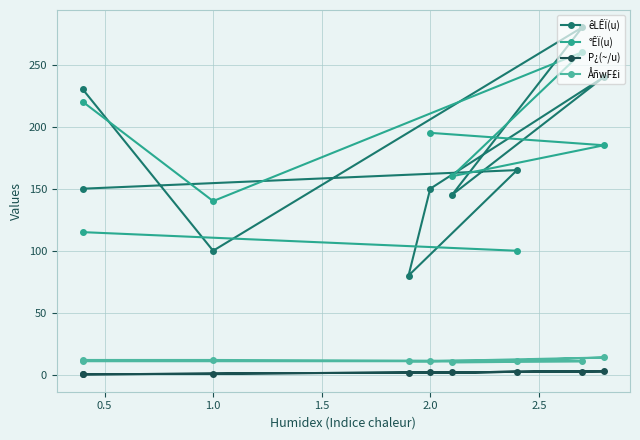

Between 1.0 and 1.5, which series saw the biggest shift?

êLÊÏ(u)